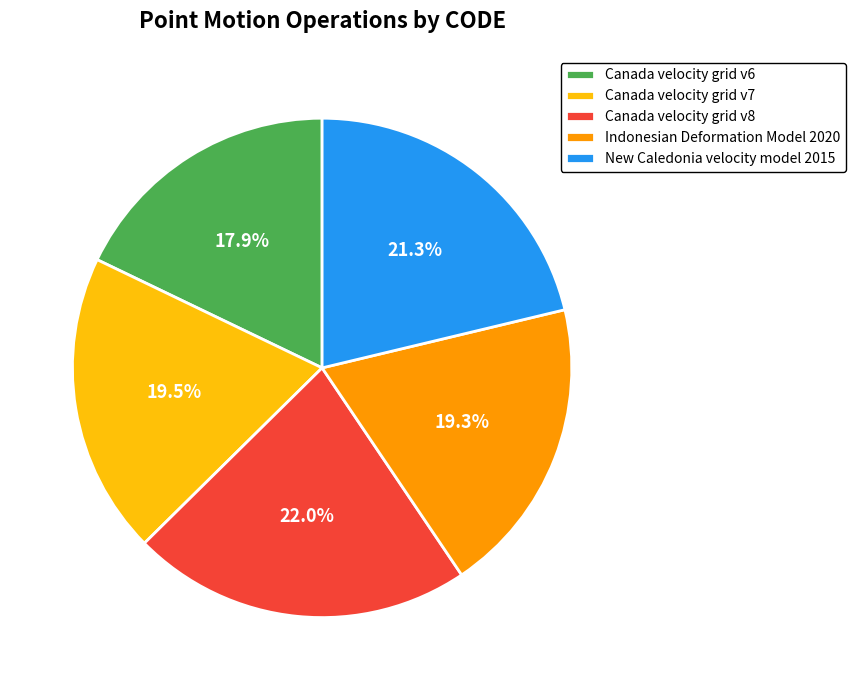

What is the ratio of the value at Canada velocity grid v7 to the value at Indonesian Deformation Model 2020?

1.0